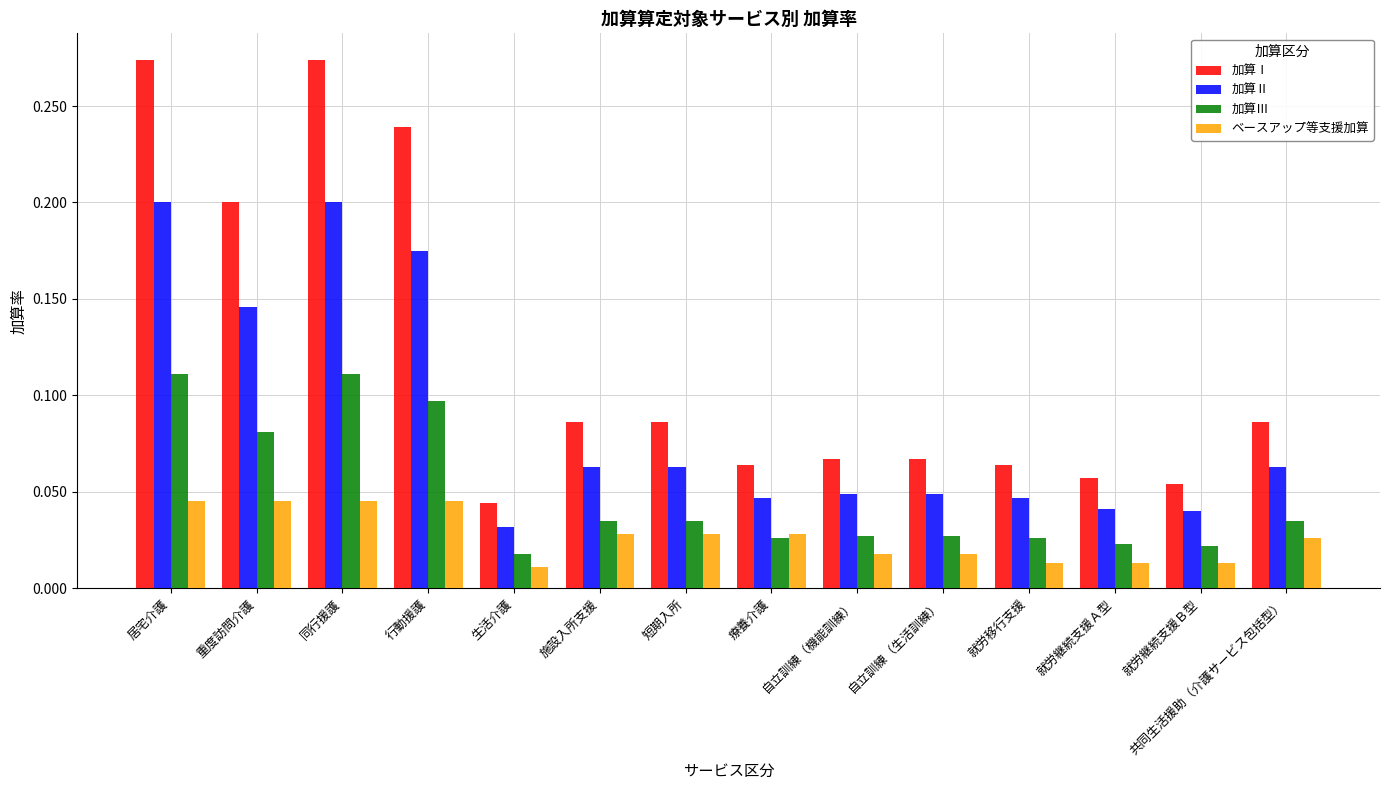

The value of 加算Ⅰ at 行動援護 is 0.1. True or false?

False